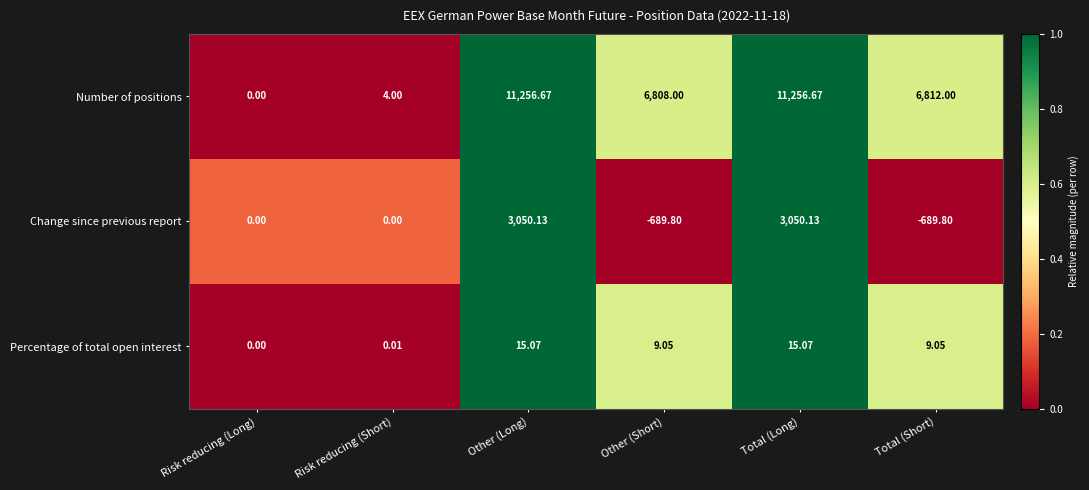

At which label does Percentage of total open interest first exceed 9?

Other (Long)